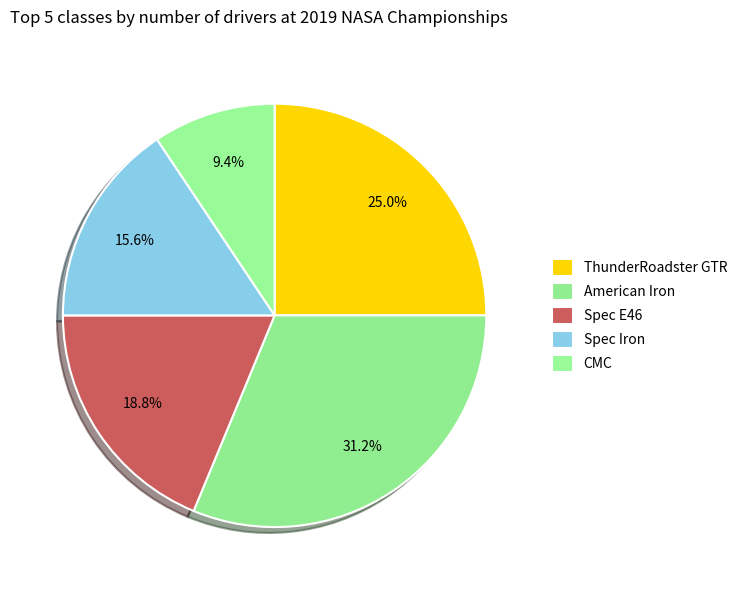

Which category has the smallest portion of the pie?

CMC